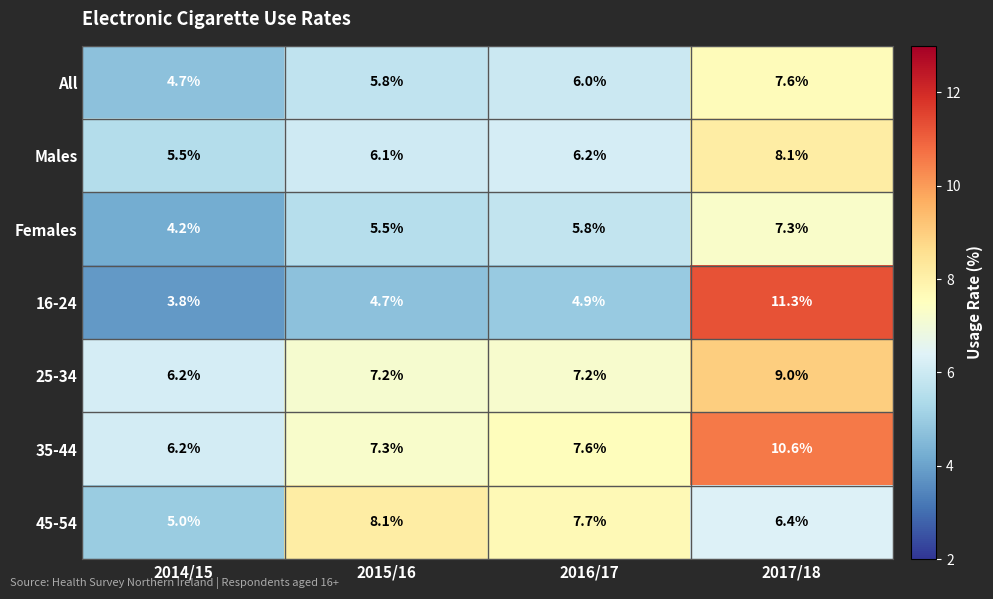

Which series has the largest total across all categories?

35-44